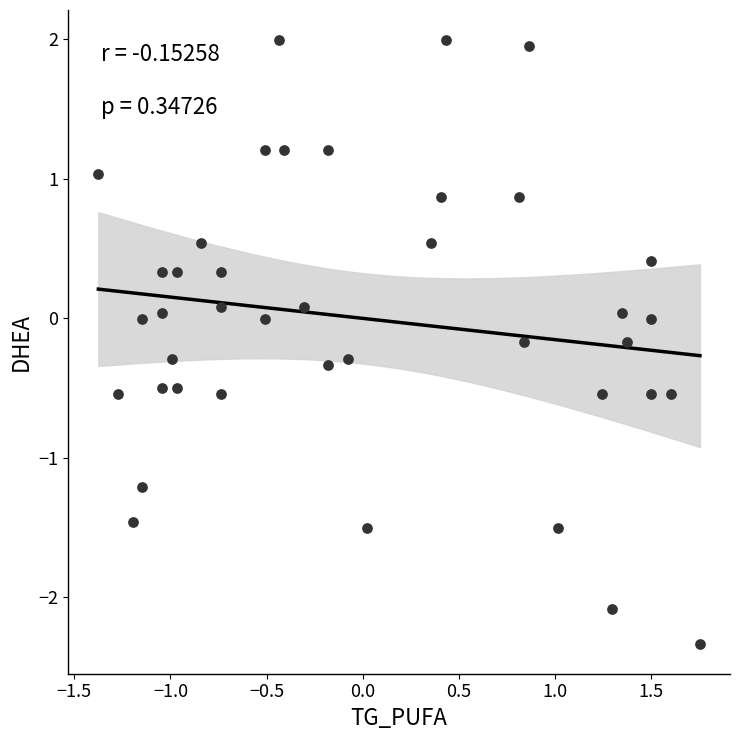

What is the range of X values (max minus min)?

3.1